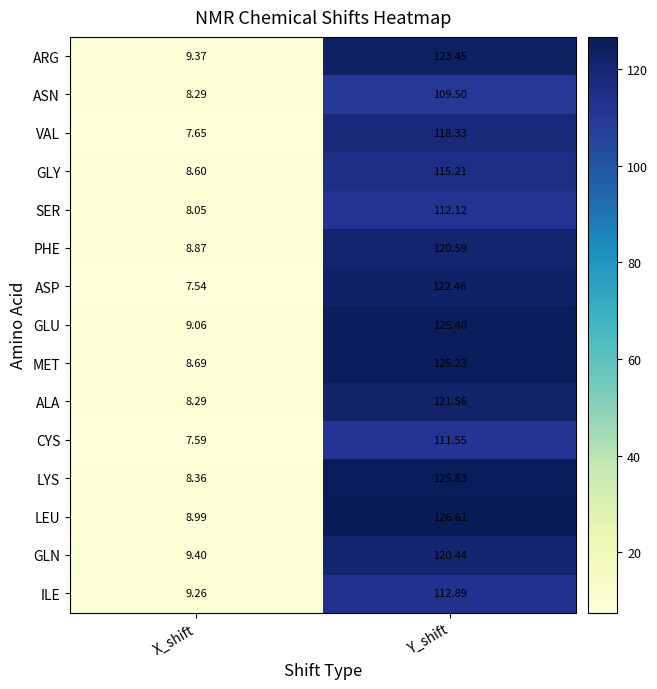

Is the value of GLU at Y_shift greater than the value of GLY at Y_shift?

Yes